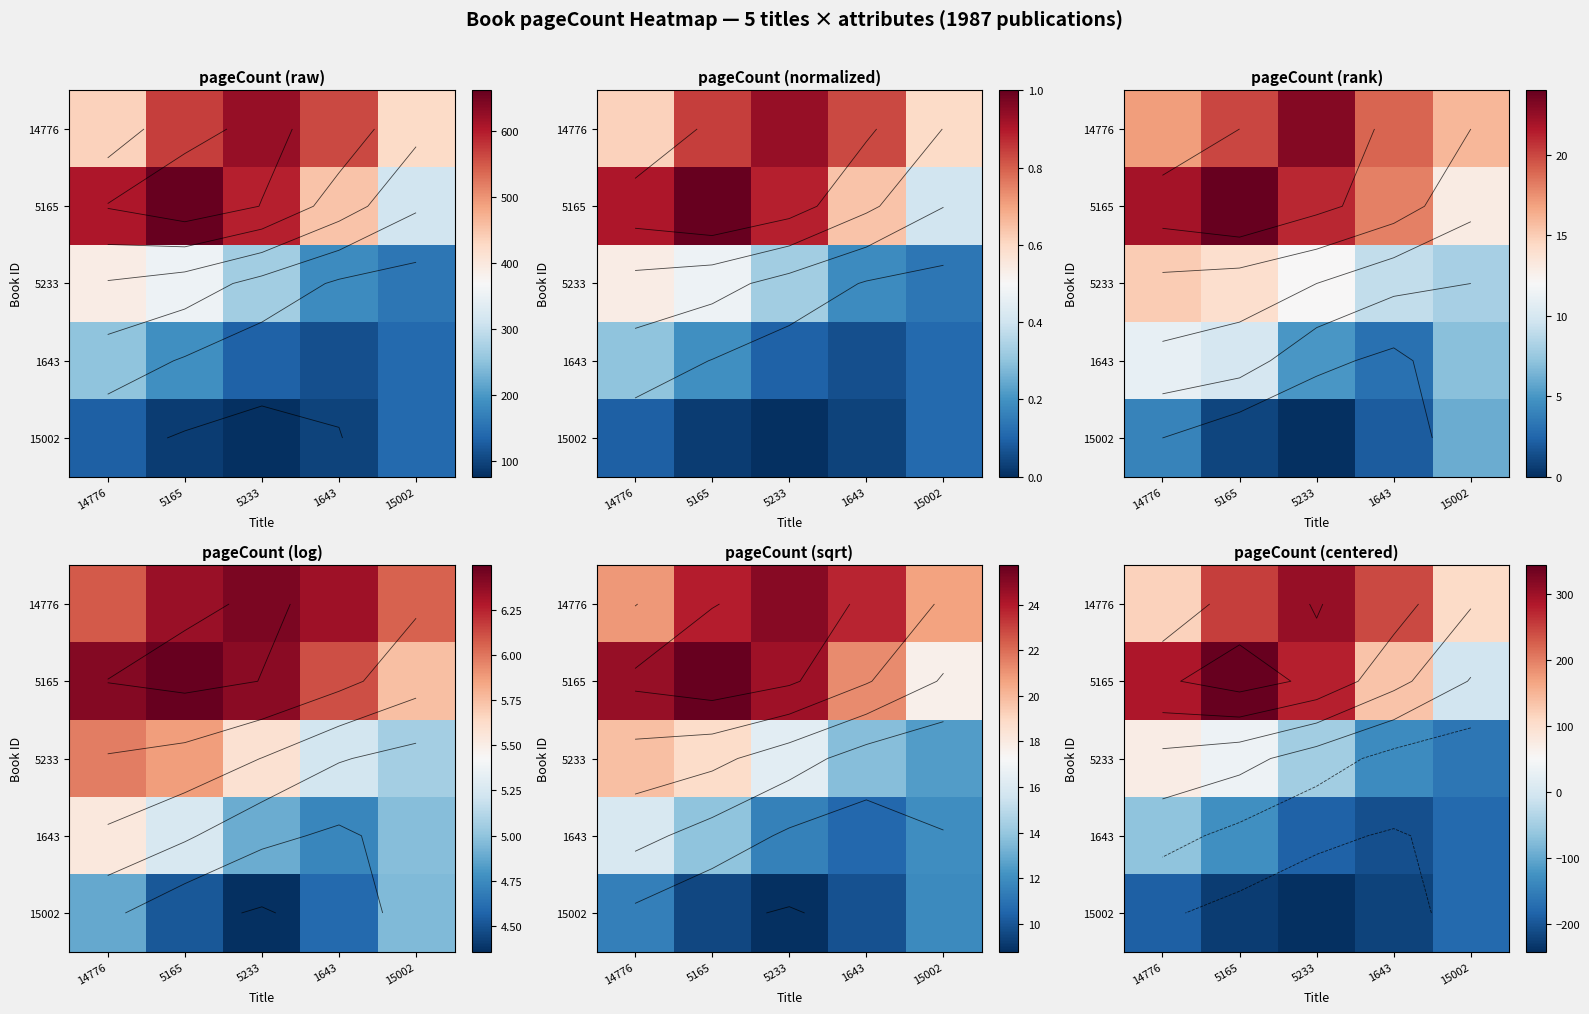

Is it true that 1643 equals -66.3 at 14776?

True